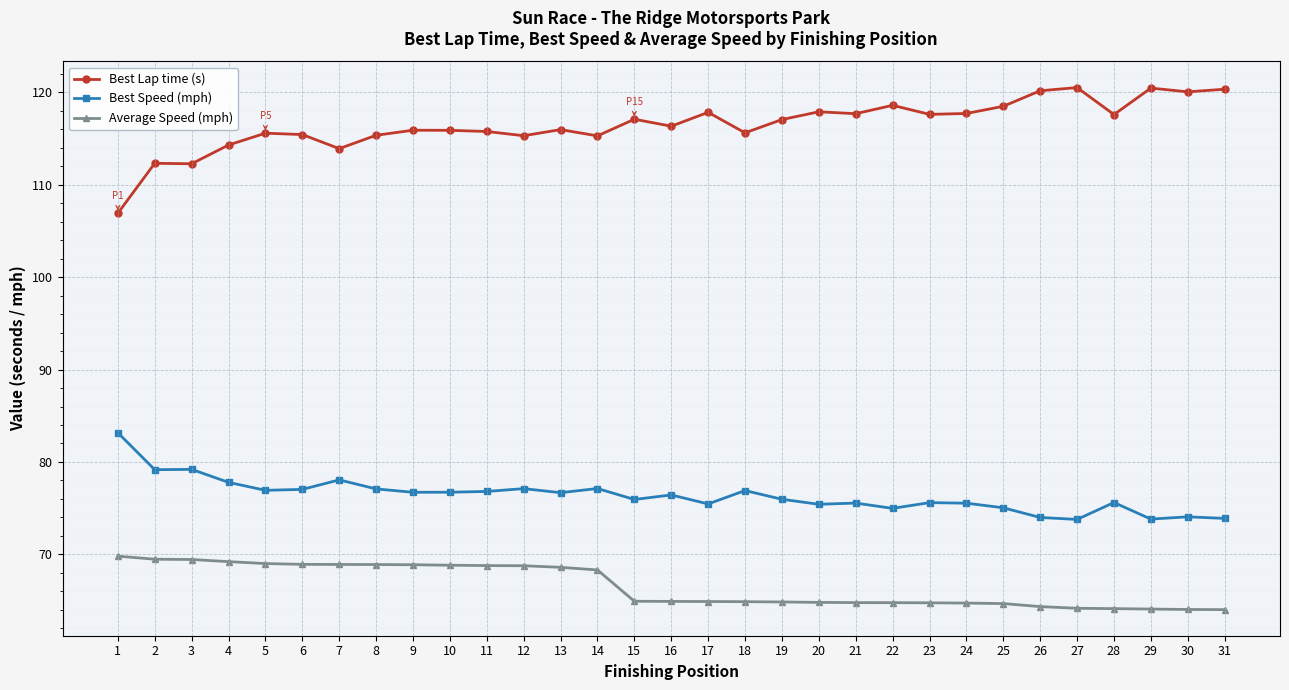

What is the spread (max minus min) of values at 15?

52.2